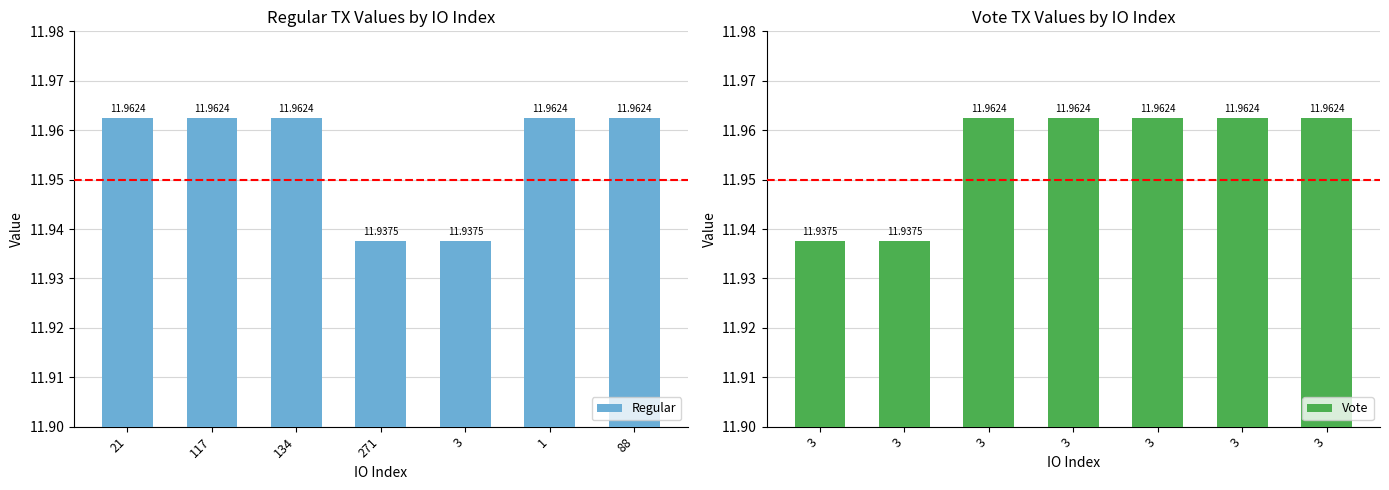

List the labels in order of Regular value, largest first.

21, 117, 134, 1, 88, 271, 3